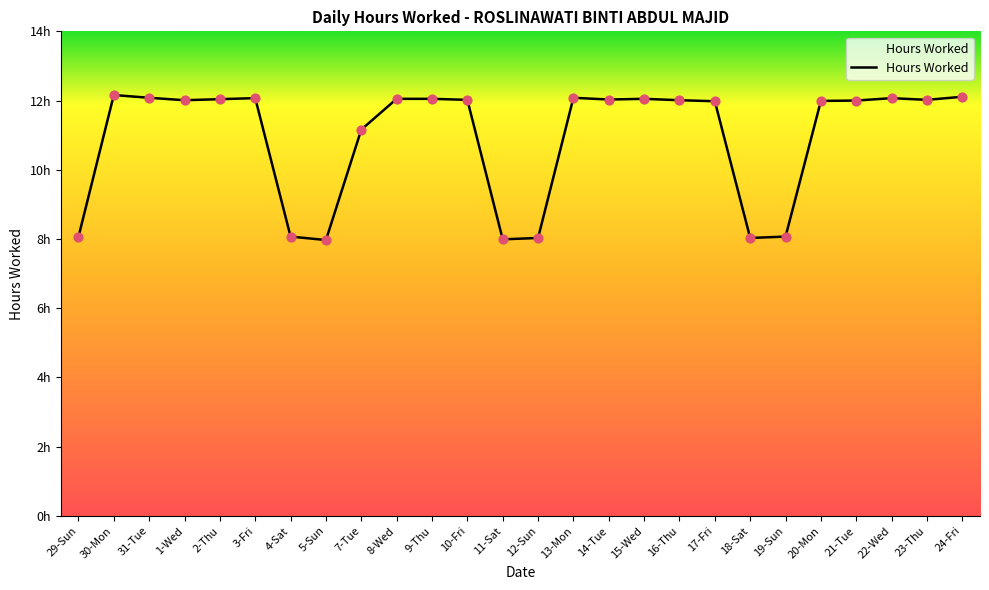

Does the chart have visible grid lines?

No